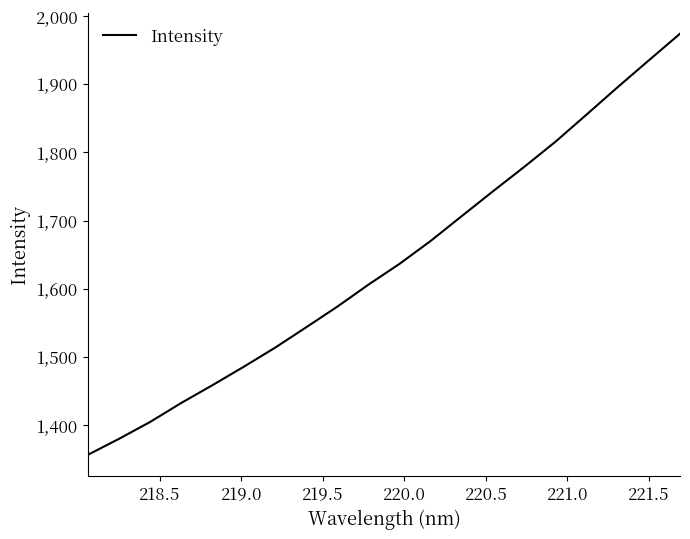

What is the minimum value shown in the chart?

1356.9